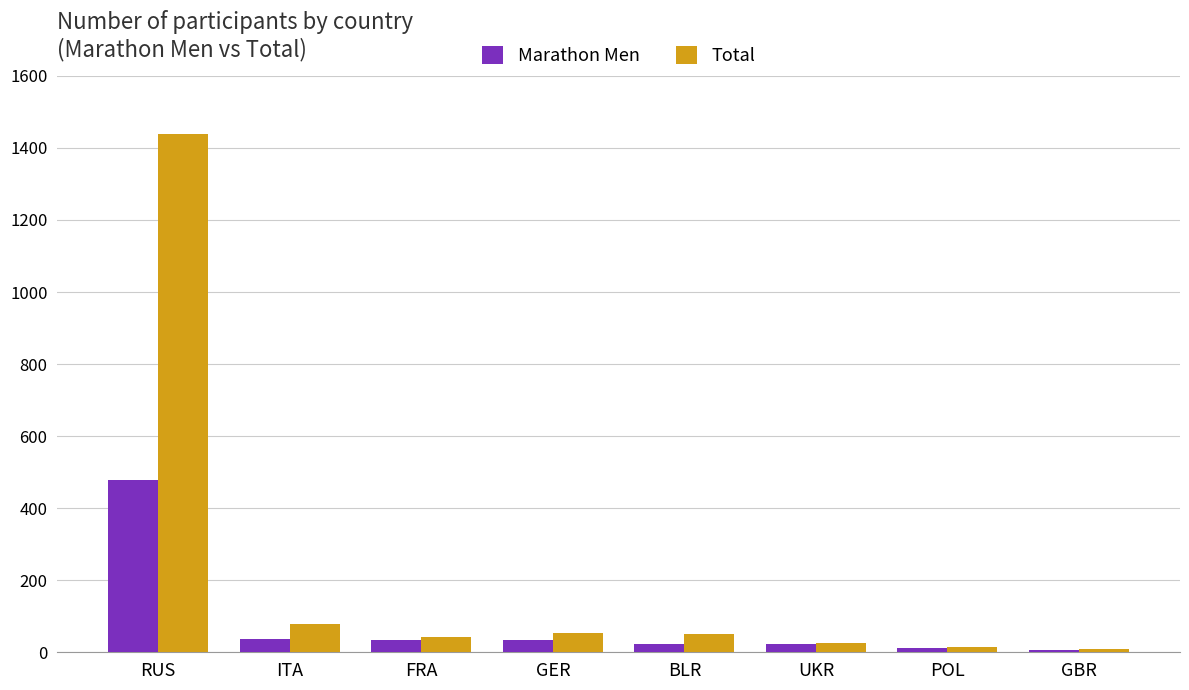

Between RUS and POL, which series saw the biggest shift?

Total